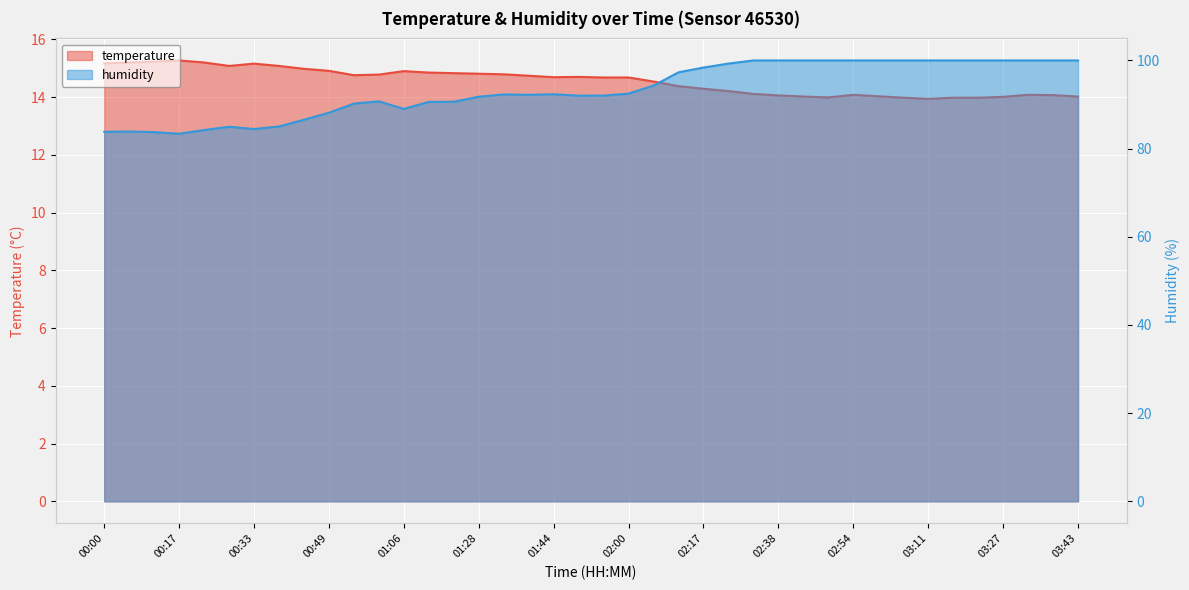

At which label does humidity reach its peak?

02:33